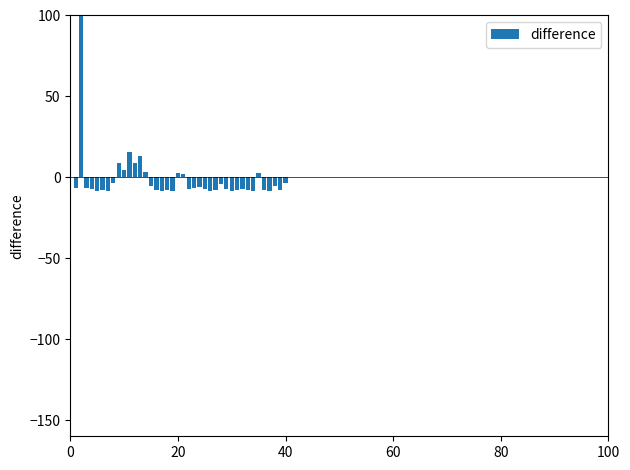

What is the maximum value shown in the chart?

150.0